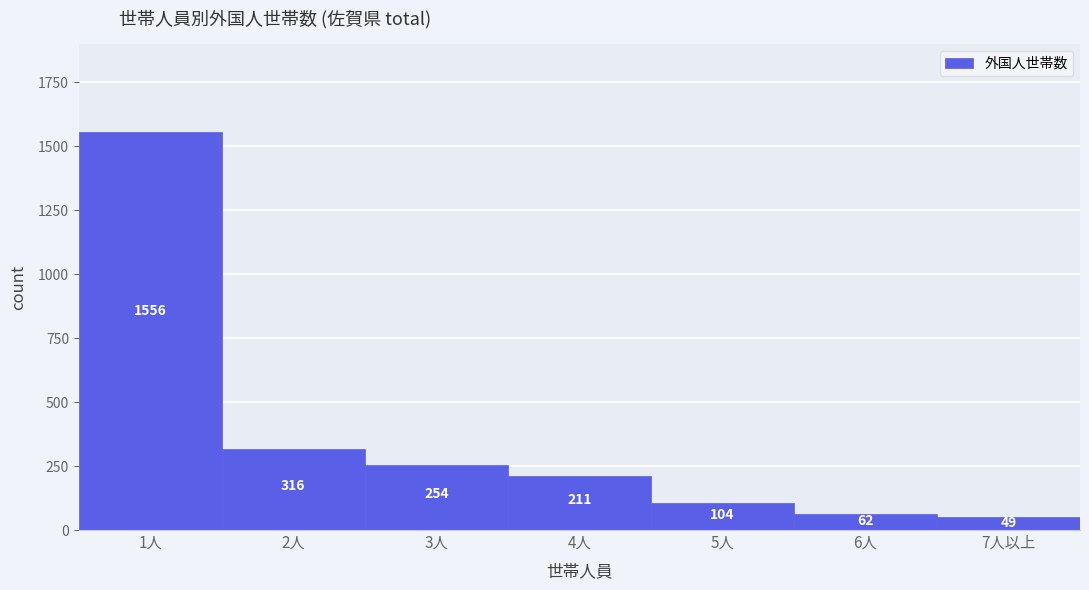

Reading left to right, list all the values displayed in this chart.

1556	316	254	211	104	62	49